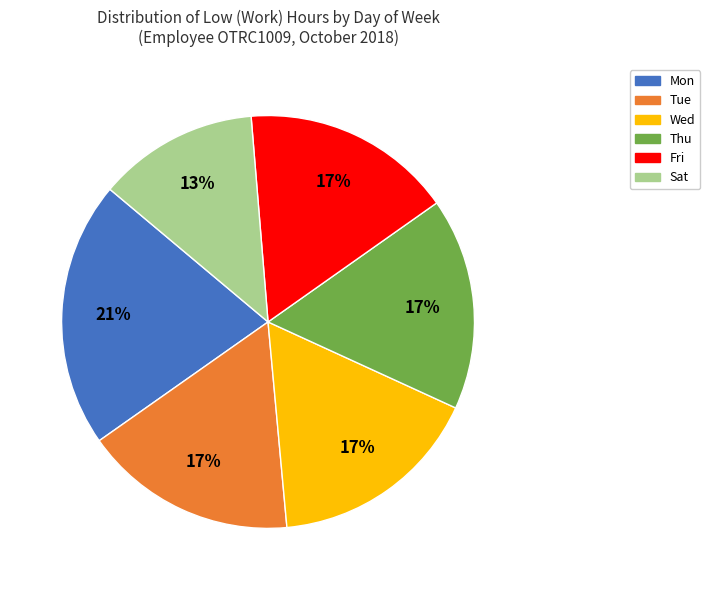

What percentage is the Wed slice, to the nearest percent?

17%